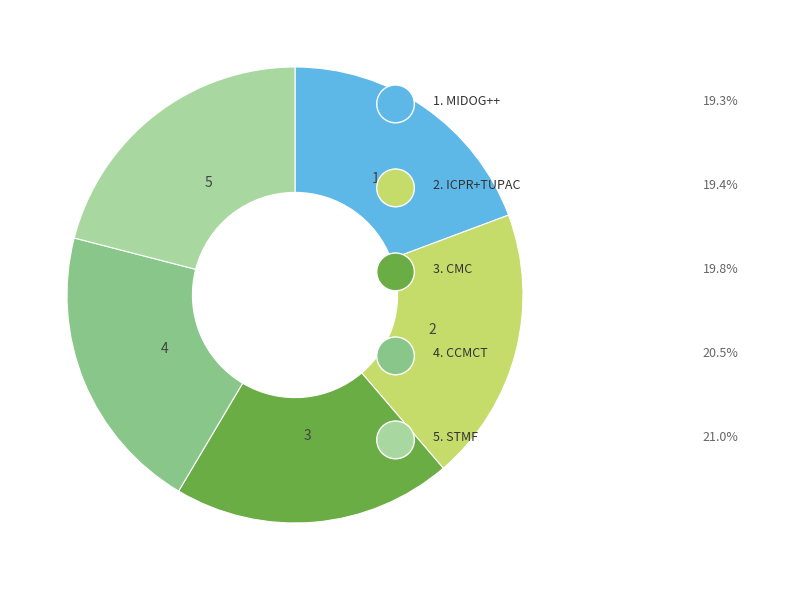

Is there a majority slice in this chart?

No